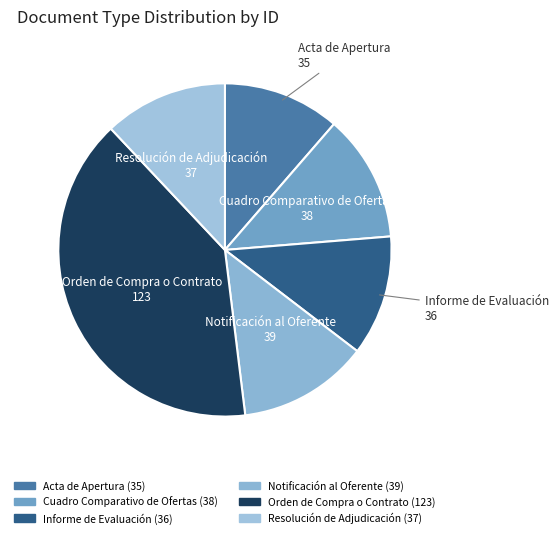

Which category has the biggest portion of the pie?

Orden de Compra o Contrato